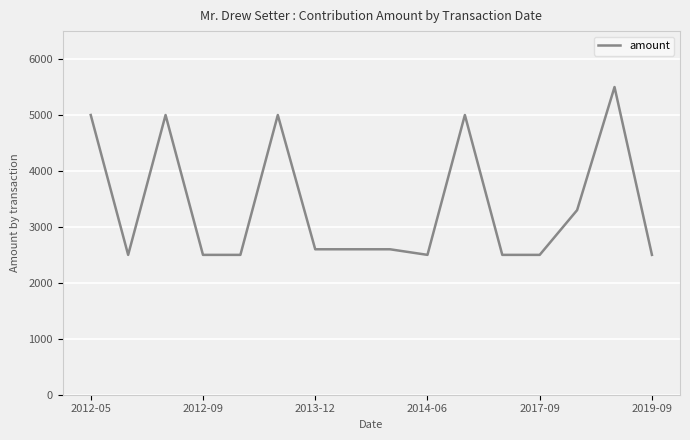

What is the maximum value shown in the chart?

5500